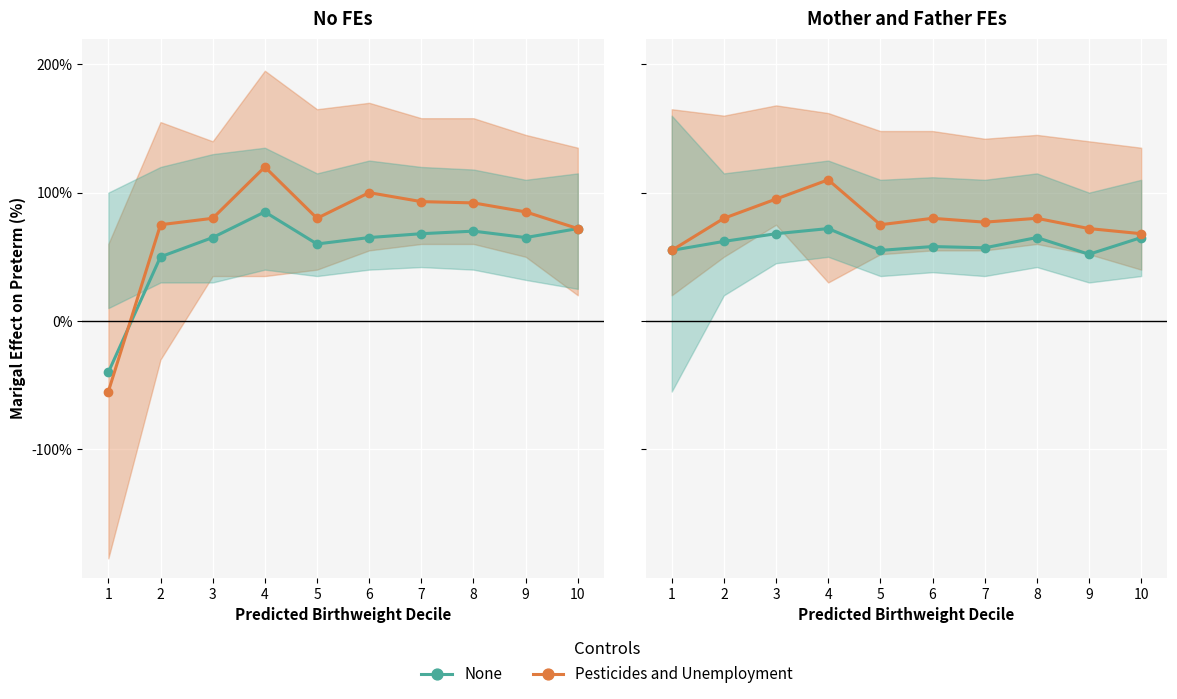

Is it true that None equals 55 at 5?

True